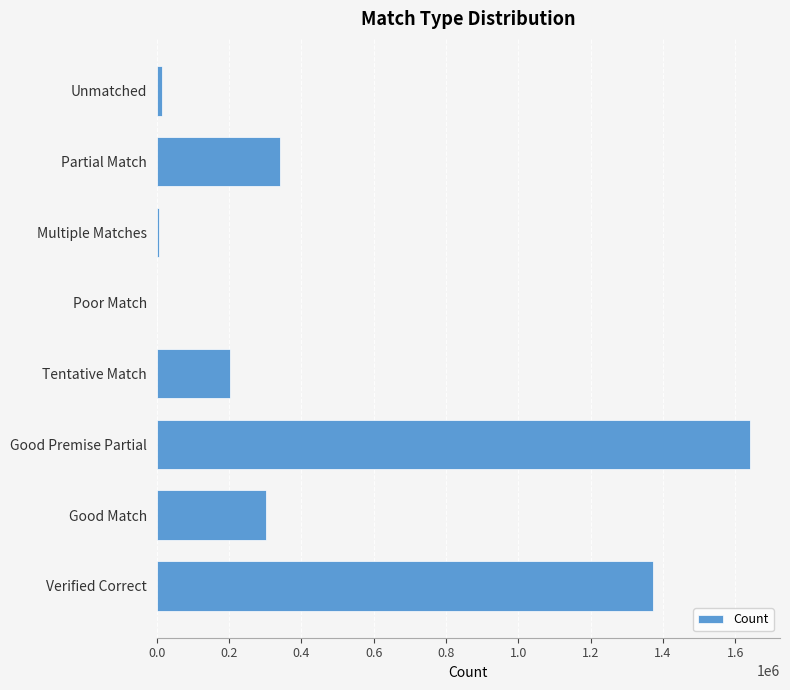

The chart shows a value of 447203 at Partial Match. True or false?

False